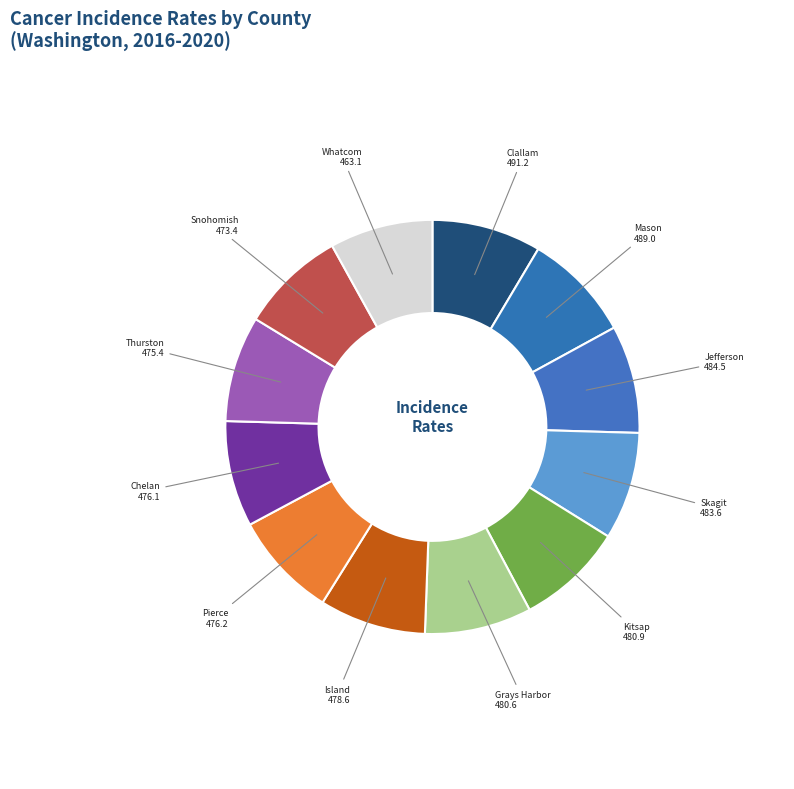

Is Pierce the majority of the pie?

No